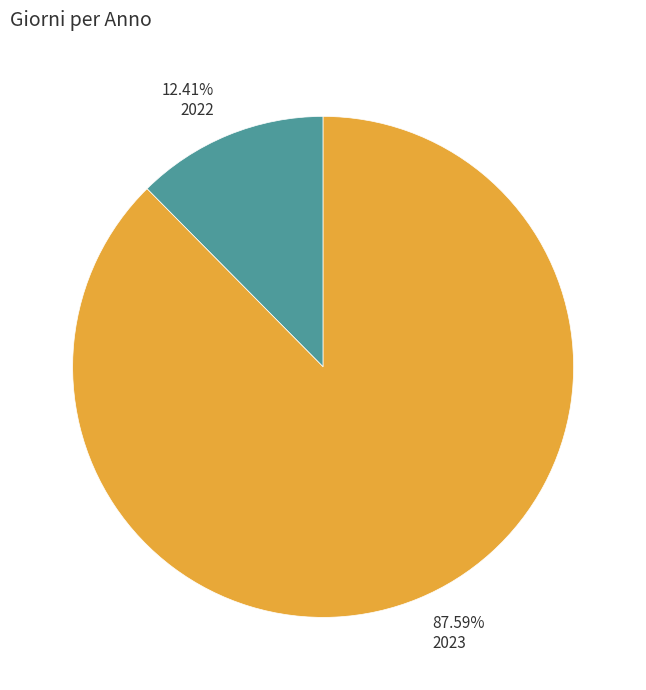

Which has a higher value, 12.41% 2022 or 87.59% 2023?

87.59% 2023